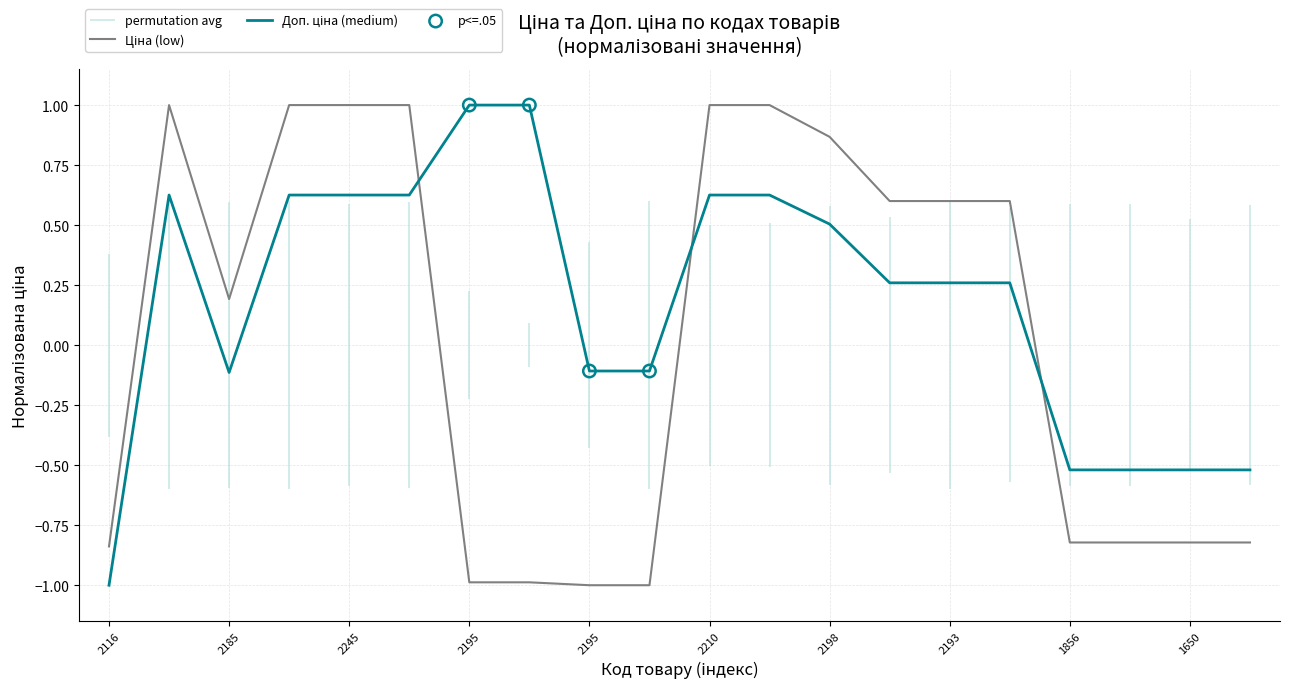

Which series contains the highest Y value?

Ціна